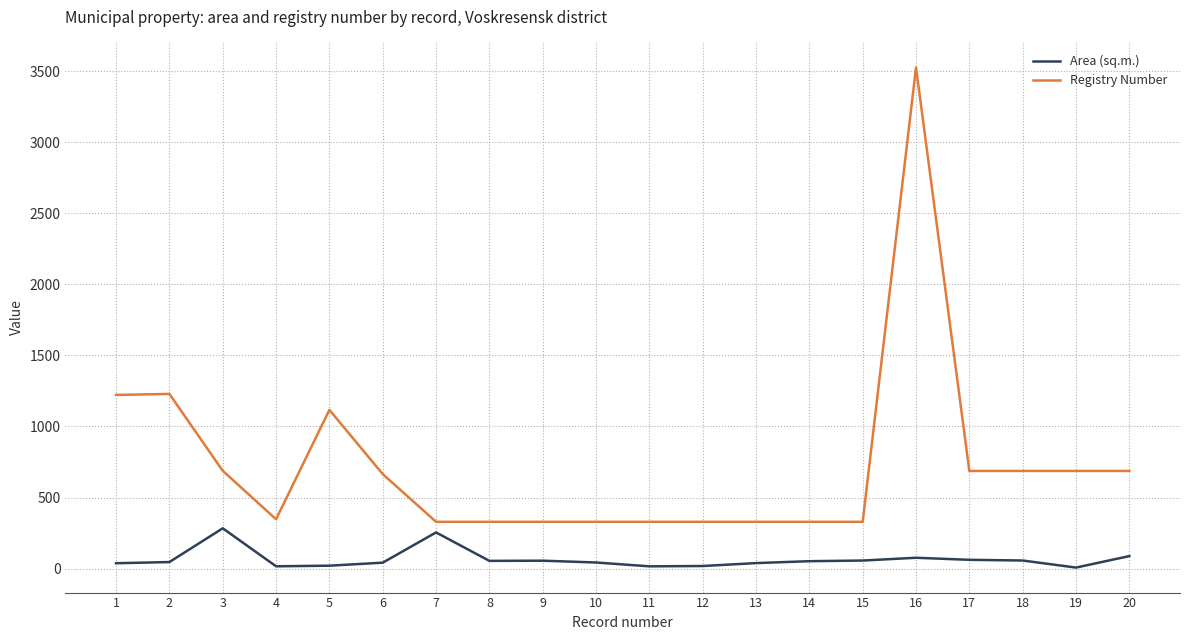

The value of Registry Number at 19 is 687.0. True or false?

True